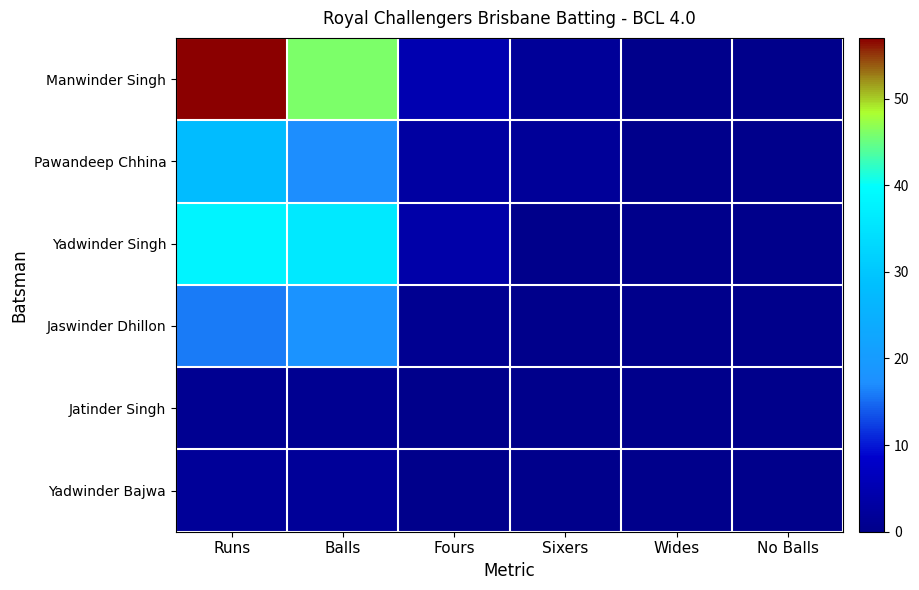

What is the difference between the highest and lowest values at Runs?

56